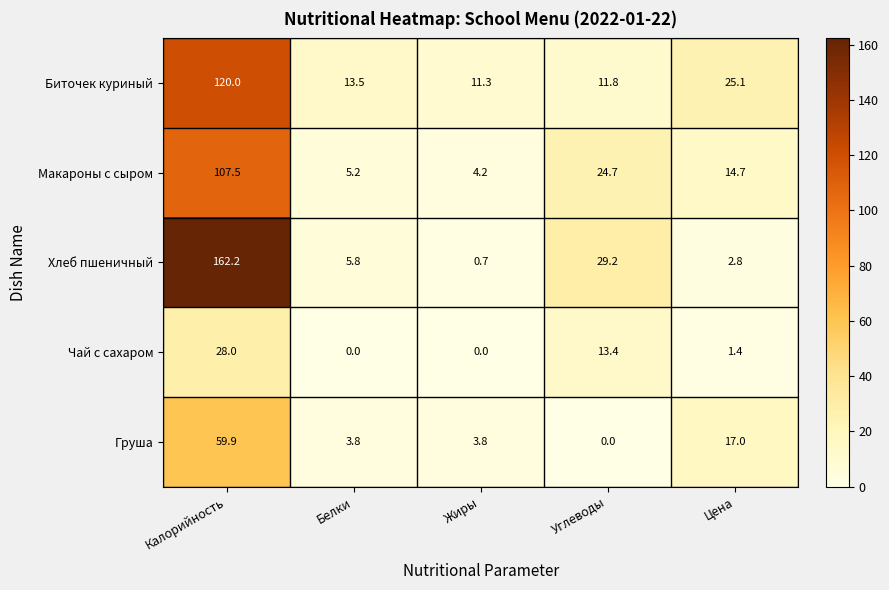

Reading left to right, extract all data points from this chart.

Биточек куриный: Калорийность=120.0	Белки=13.5	Жиры=11.3	Углеводы=11.8	Цена=25.1
Макароны с сыром: Калорийность=107.5	Белки=5.2	Жиры=4.2	Углеводы=24.7	Цена=14.7
Хлеб пшеничный: Калорийность=162.2	Белки=5.8	Жиры=0.7	Углеводы=29.2	Цена=2.8
Чай с сахаром: Калорийность=28.0	Белки=0.0	Жиры=0.0	Углеводы=13.4	Цена=1.4
Груша: Калорийность=59.9	Белки=3.8	Жиры=3.8	Углеводы=0.0	Цена=17.0